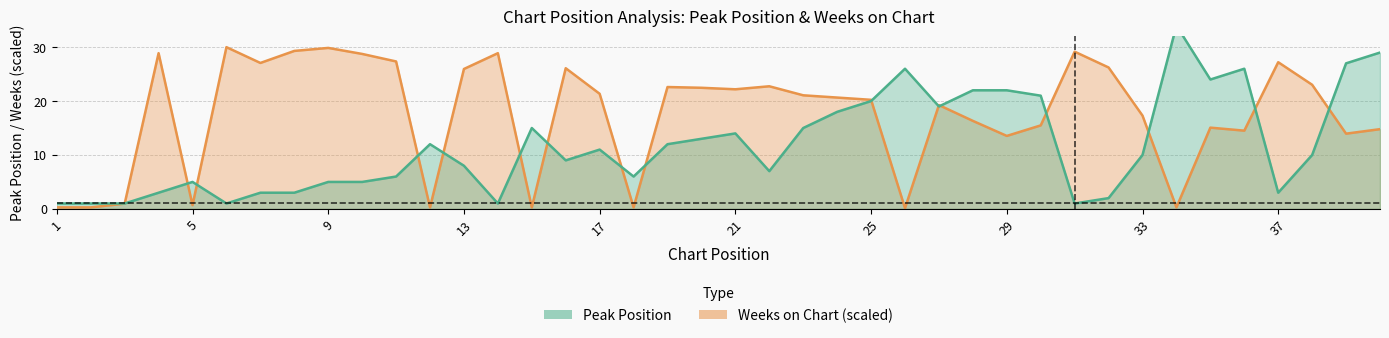

How many lines are shown in the chart?

2